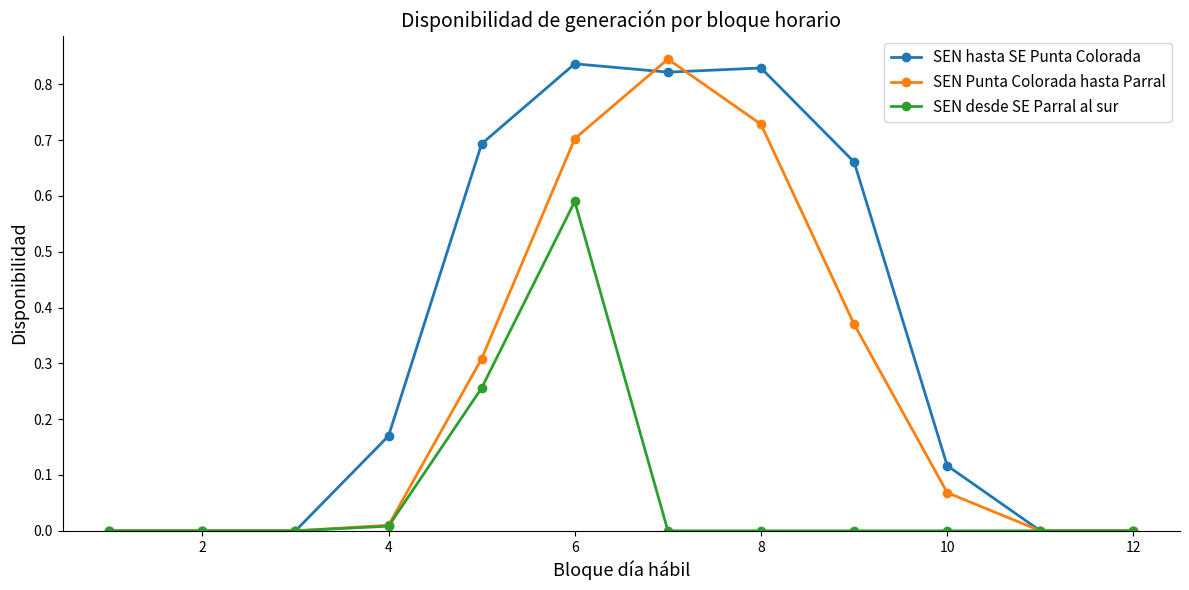

True or false: SEN hasta SE Punta Colorada has more than 0 interior local peaks.

True